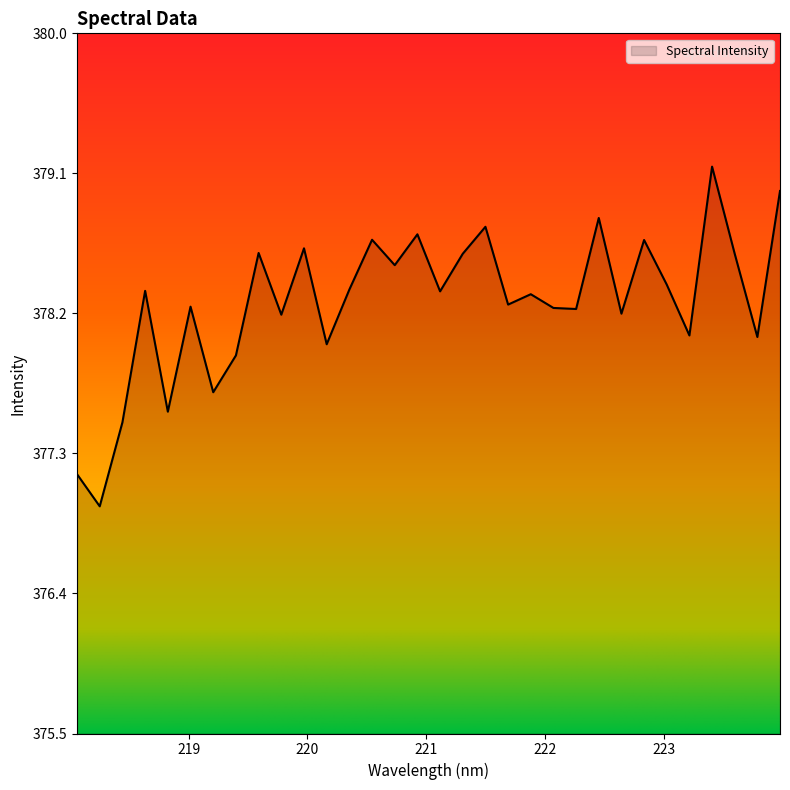

What is the difference between the maximum and minimum values?

2.2